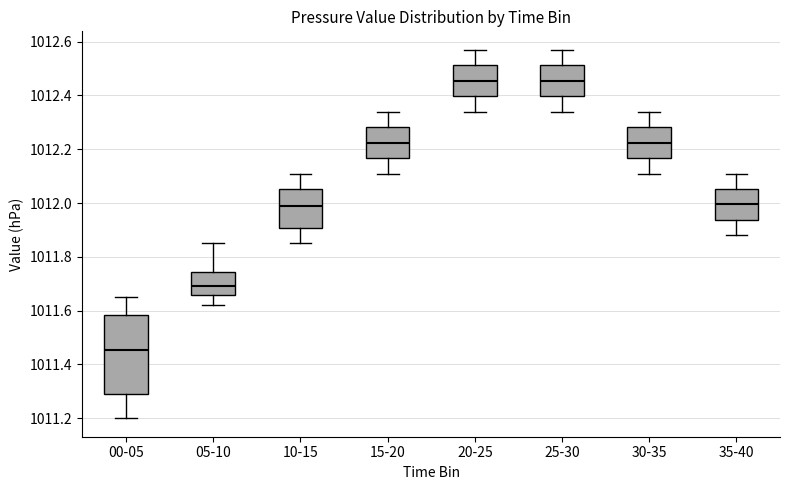

Where is the lower edge of the box for 35-40 on the y-axis? The values are not printed on the chart, so give them approximately, as read against the axis.

1011.94